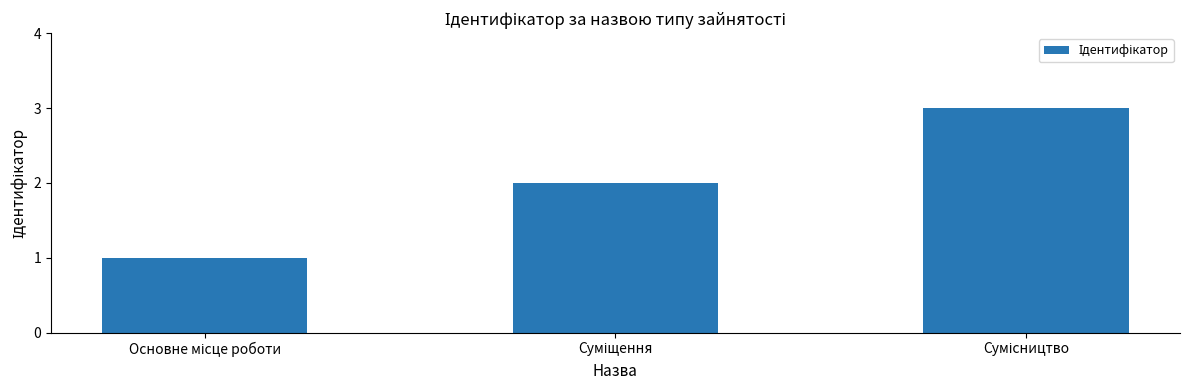

Reading right to left, list all the values displayed in this chart.

3	2	1